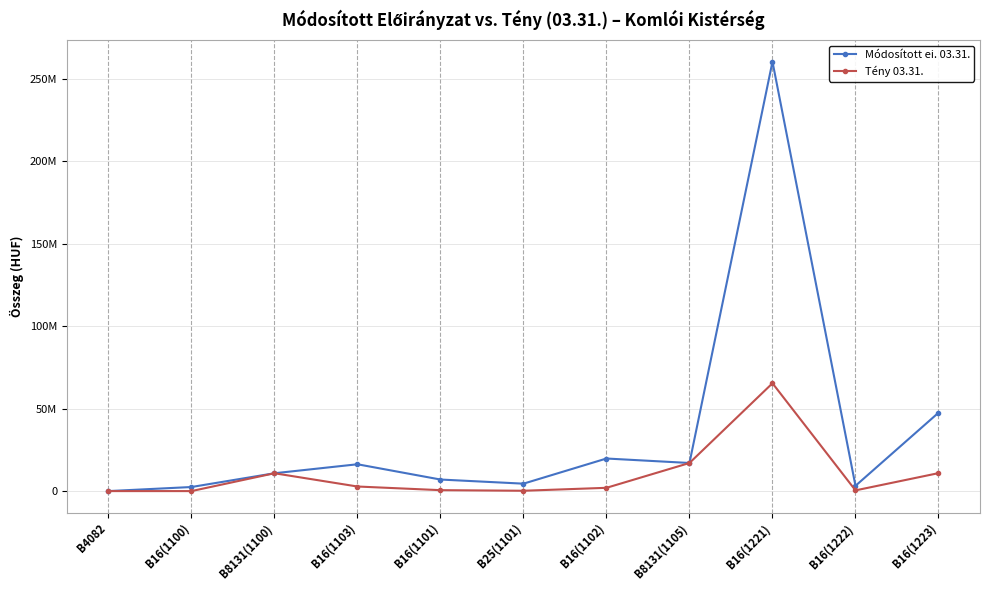

At which category is the sum across all series the highest?

B16(1221)